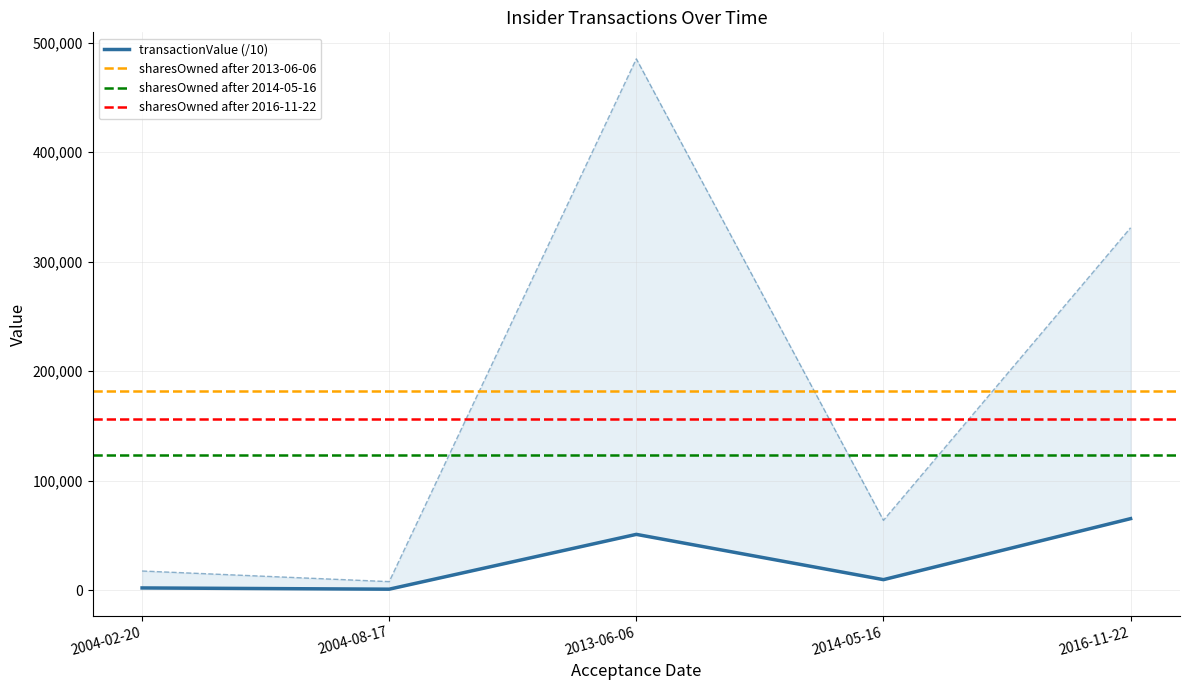

What is the label of the 5th point from the right?

2004-02-20